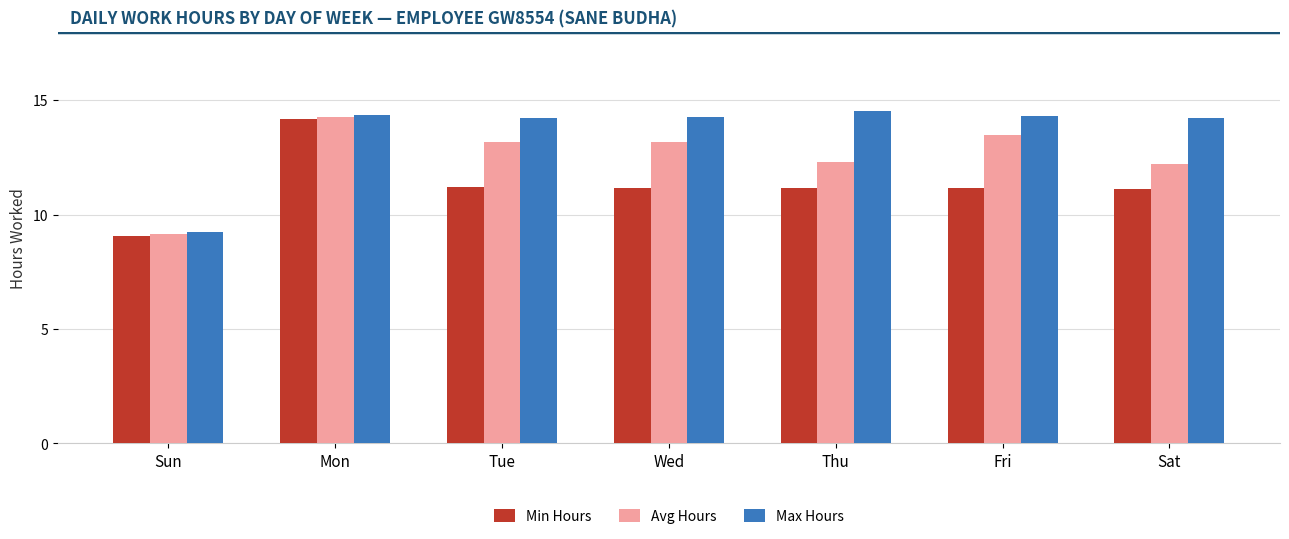

Rank the series at Wed from lowest to highest value.

Min Hours, Avg Hours, Max Hours